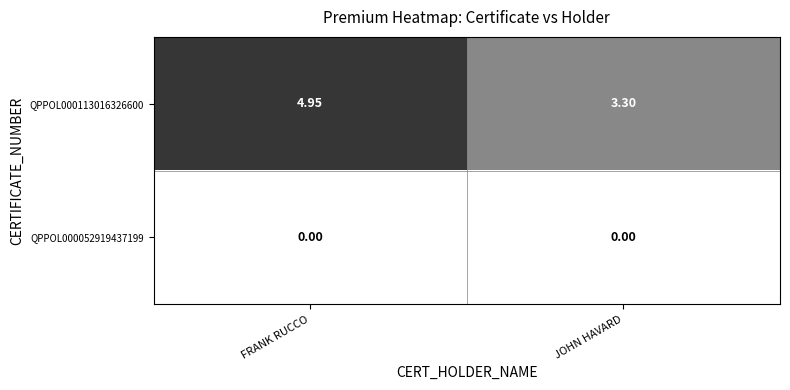

List the series in order of their peak value, highest first.

QPPOL000113016326600, QPPOL000052919437199